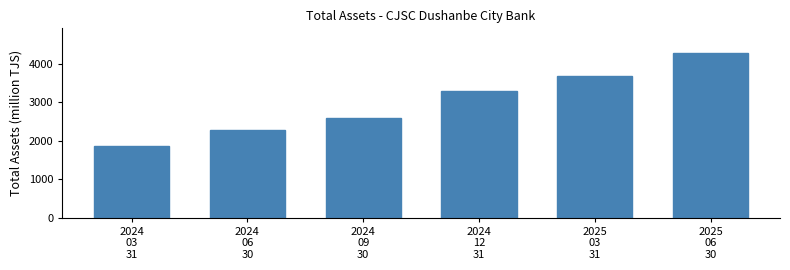

Reading left to right, list all the values displayed in this chart.

1871.4	2269.7	2582.0	3290.1	3667.0	4272.6